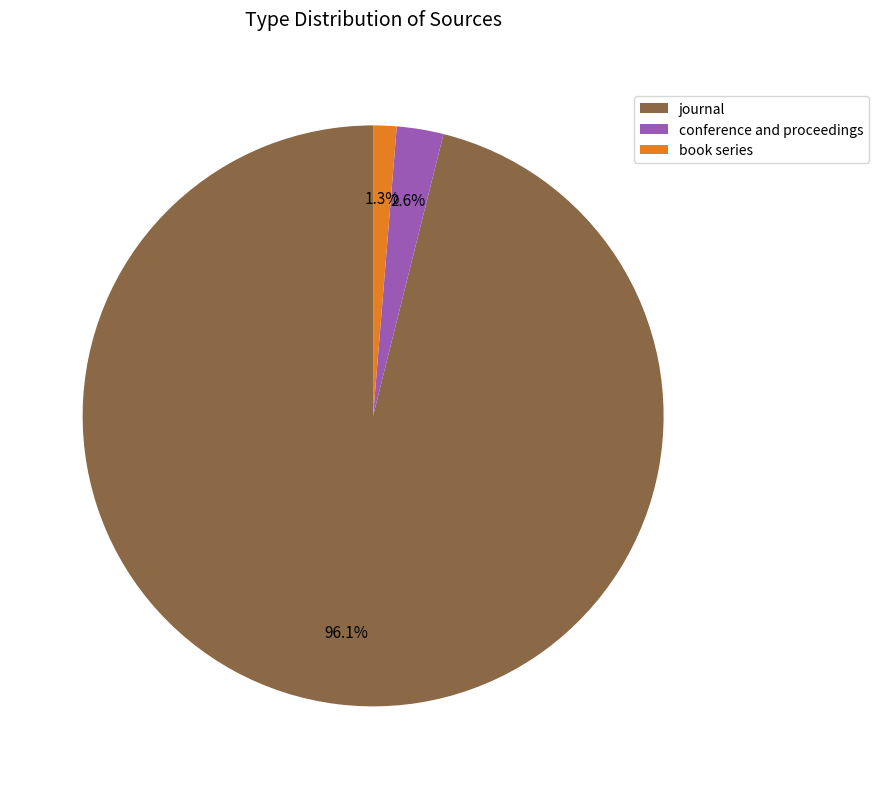

Which slice is the smallest?

book series